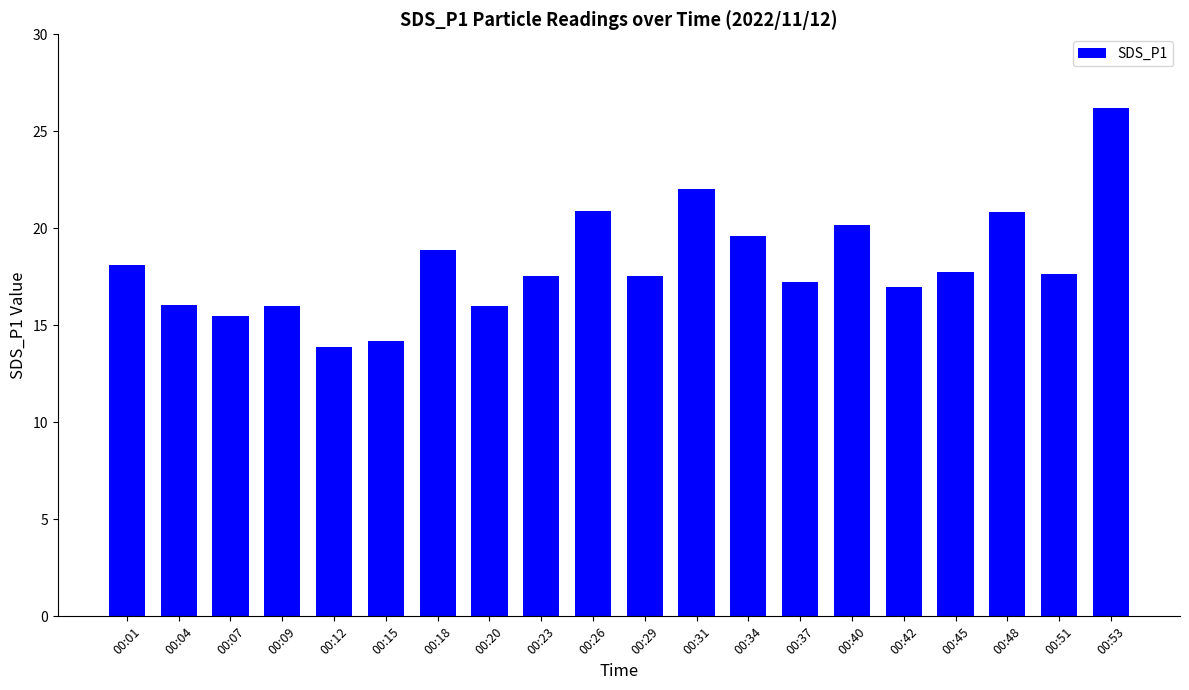

What is the value of the 2nd bar from the left?

16.1